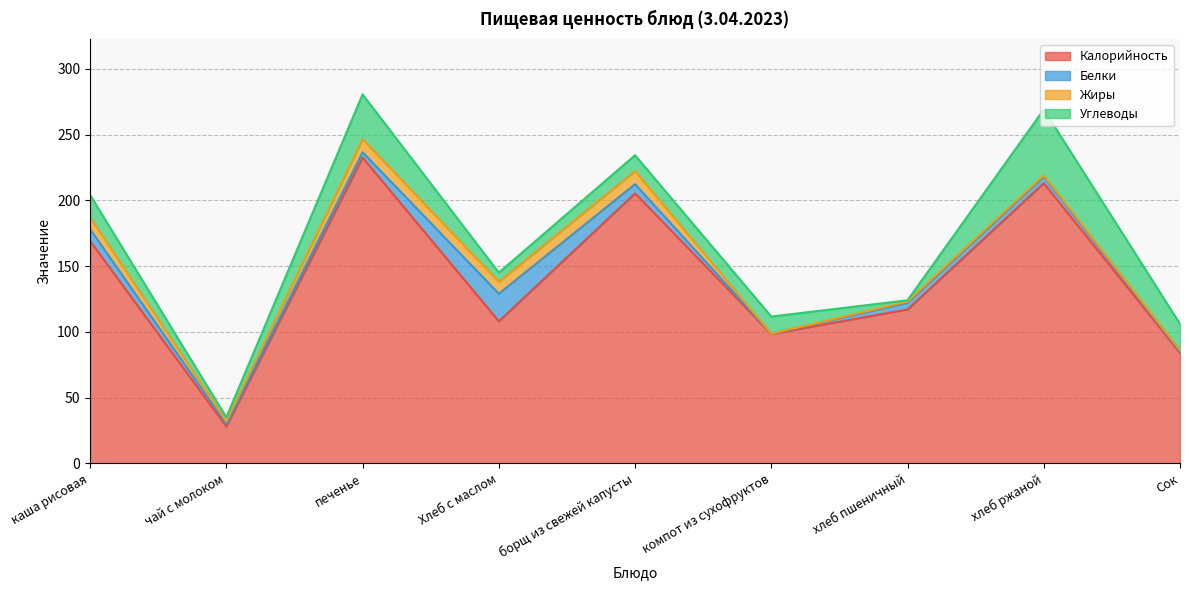

How many lines are shown in the chart?

4